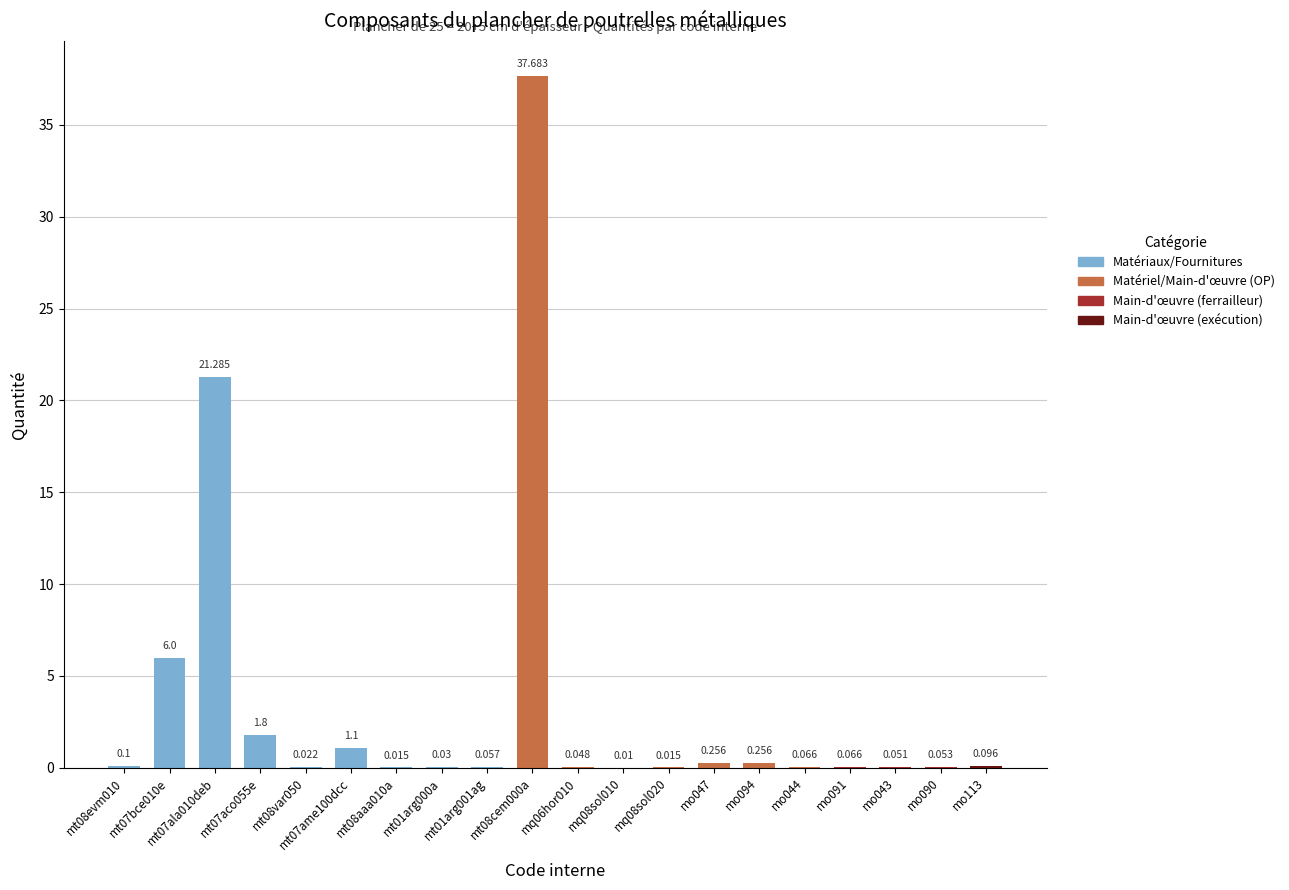

How many distinct data groups are displayed?

1